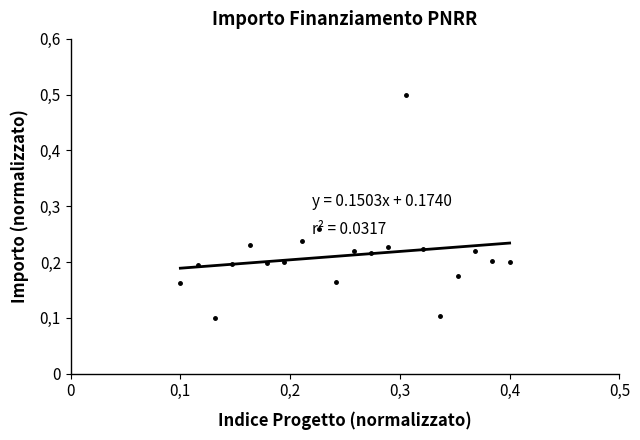

How many points are higher than both their immediate neighbors (excluding endpoints)?

6